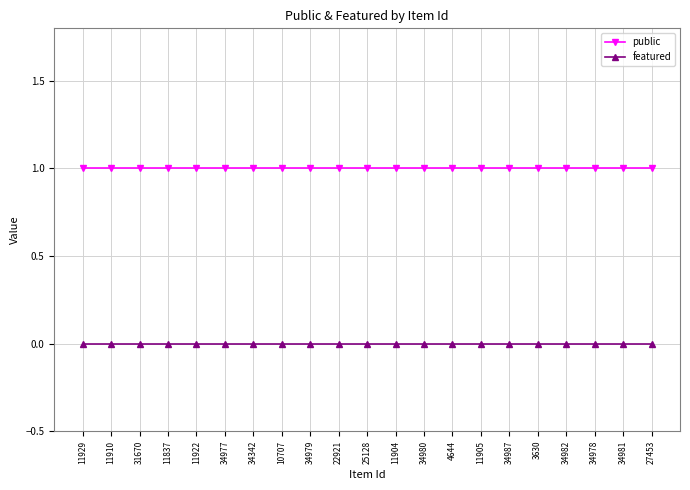

What is the difference between the highest and lowest values at 34982?

1